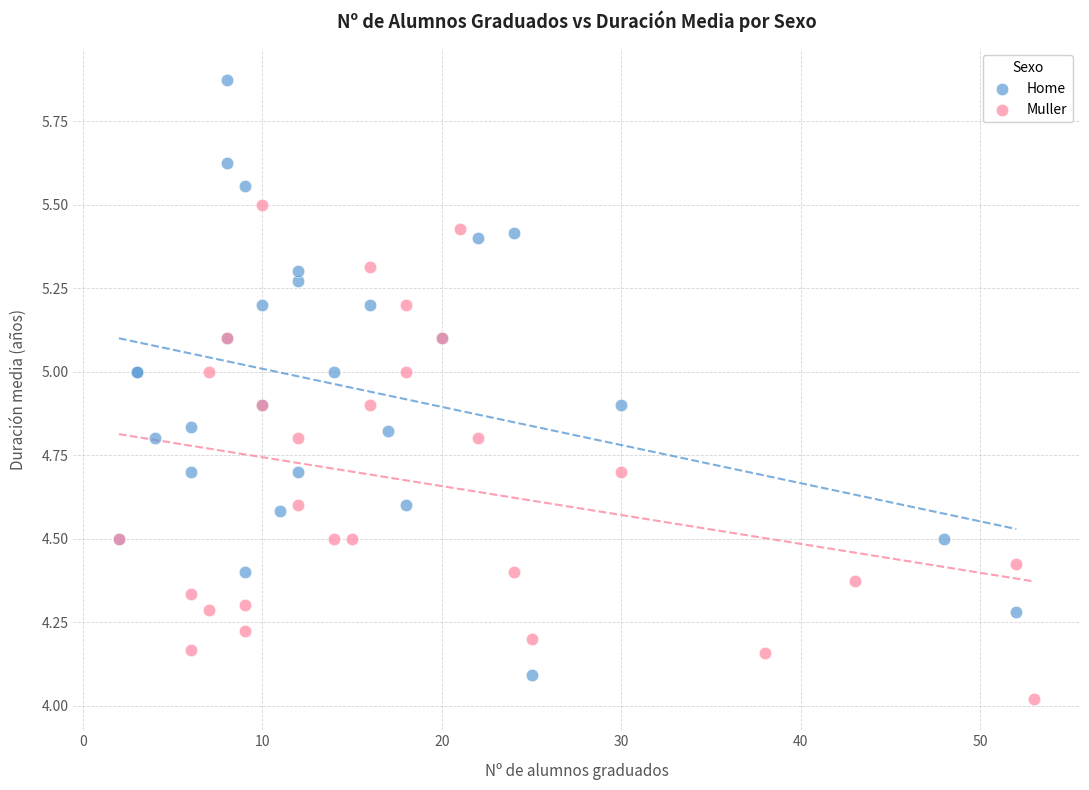

Which series has the widest spread of Y values?

Home